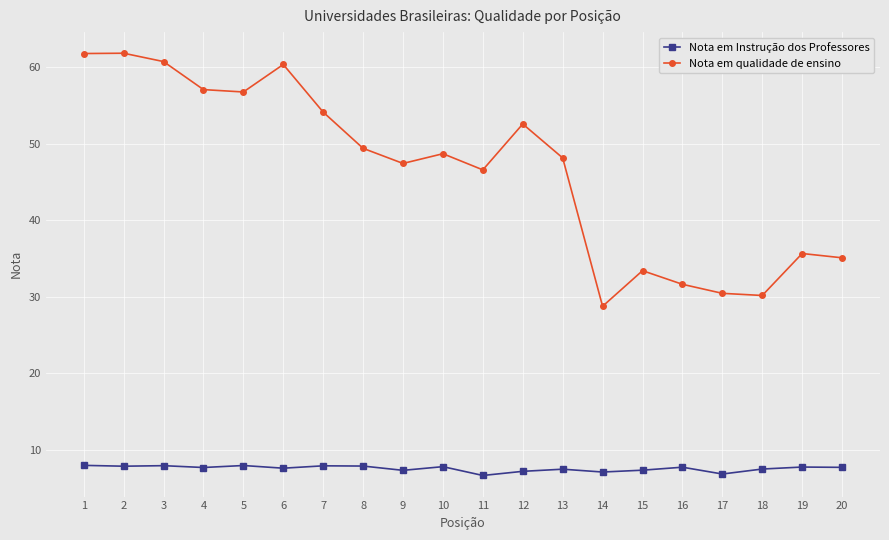

How many lines are shown in the chart?

2